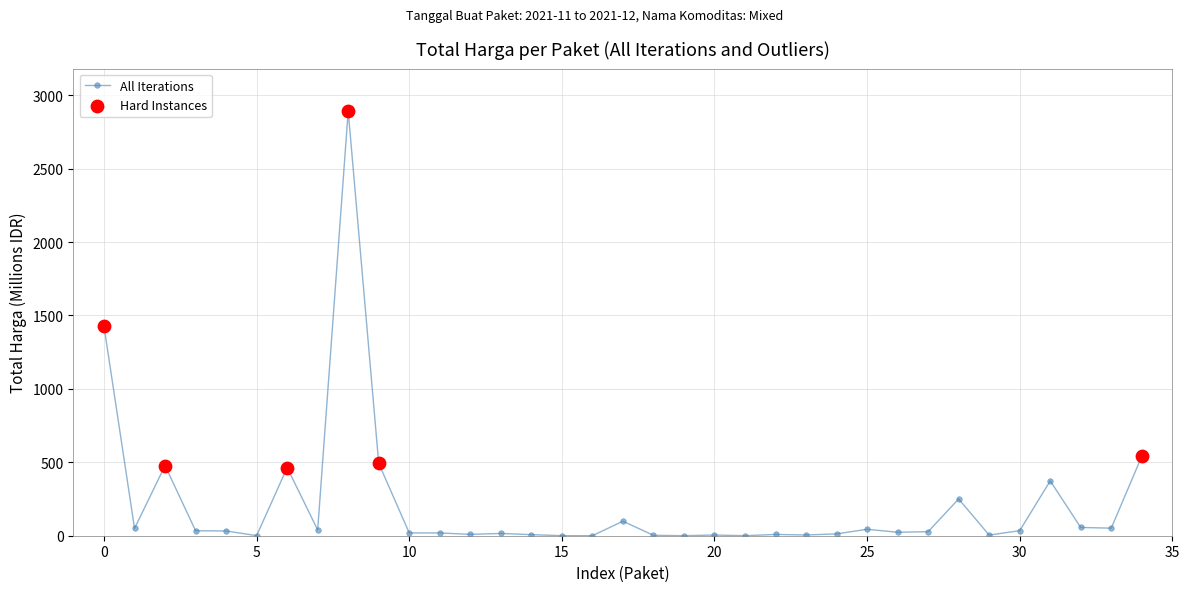

True or false: there are more than 1 points higher than both neighbors.

True